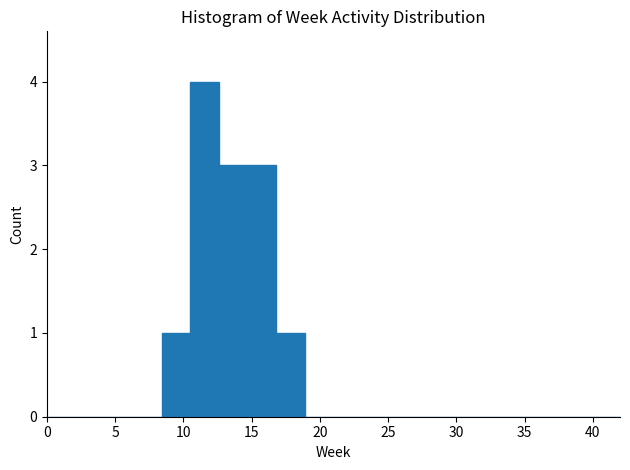

How tall is the bar that spans 8.4 to 10.5 on the x-axis? Neither the bar edges nor the heights are printed on the chart, so give them approximately, as read against the axes.

1